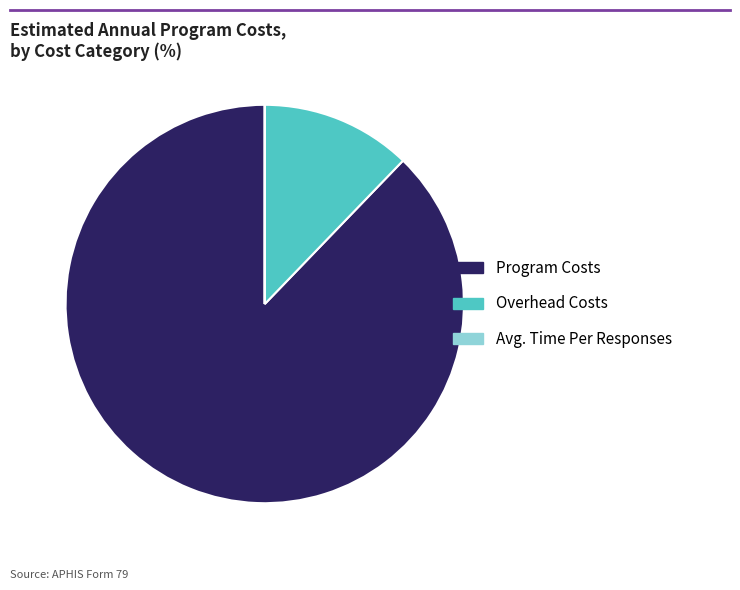

Which has a higher value, Overhead Costs or Program Costs?

Program Costs